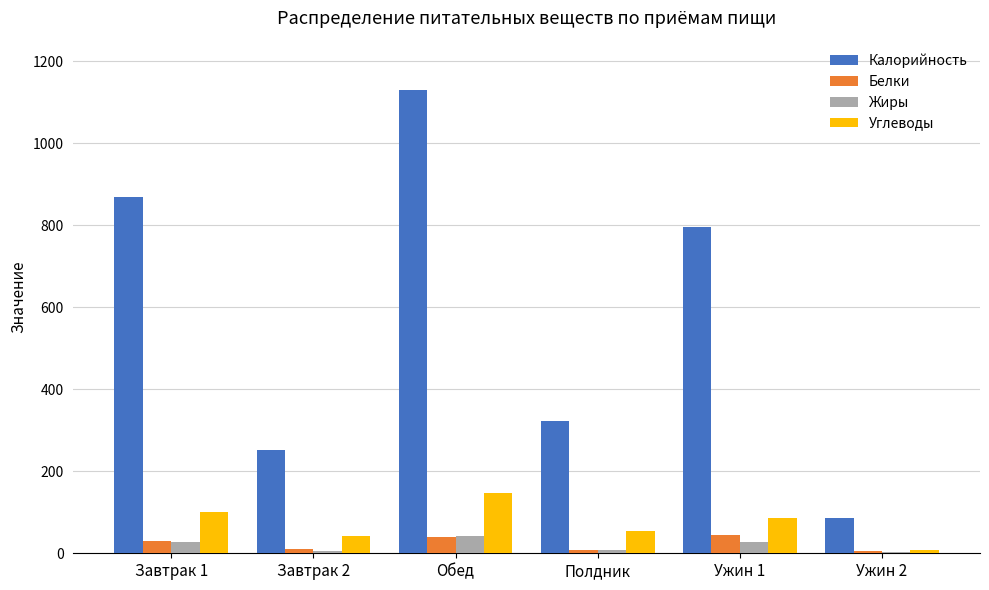

At which label does Калорийность first exceed 796?

Завтрак 1